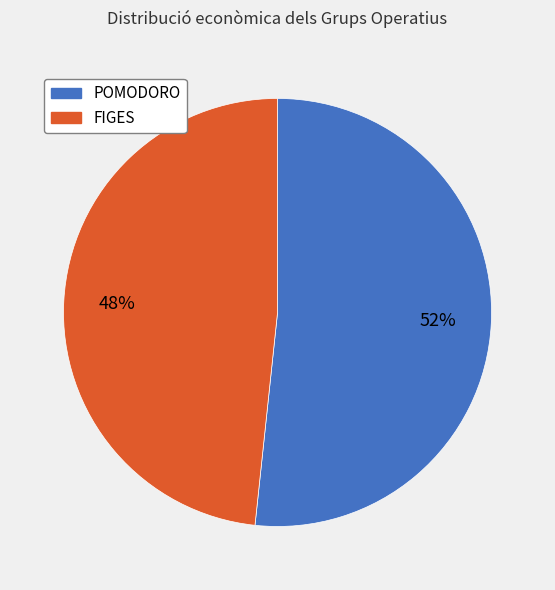

Is there any slice that represents more than half of the pie?

Yes